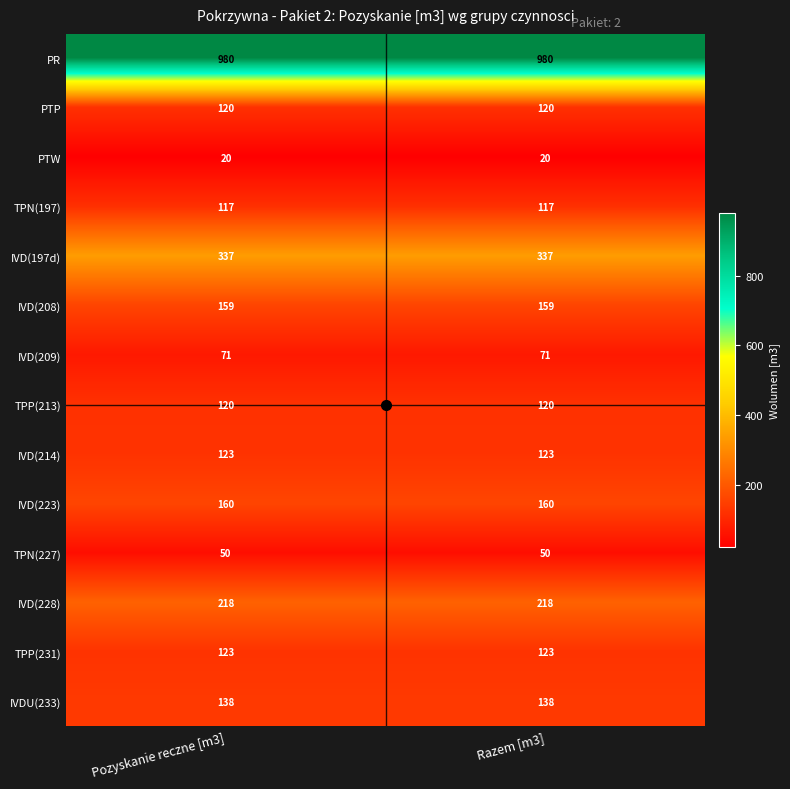

What is the sum of all IVD(197d) values?

674